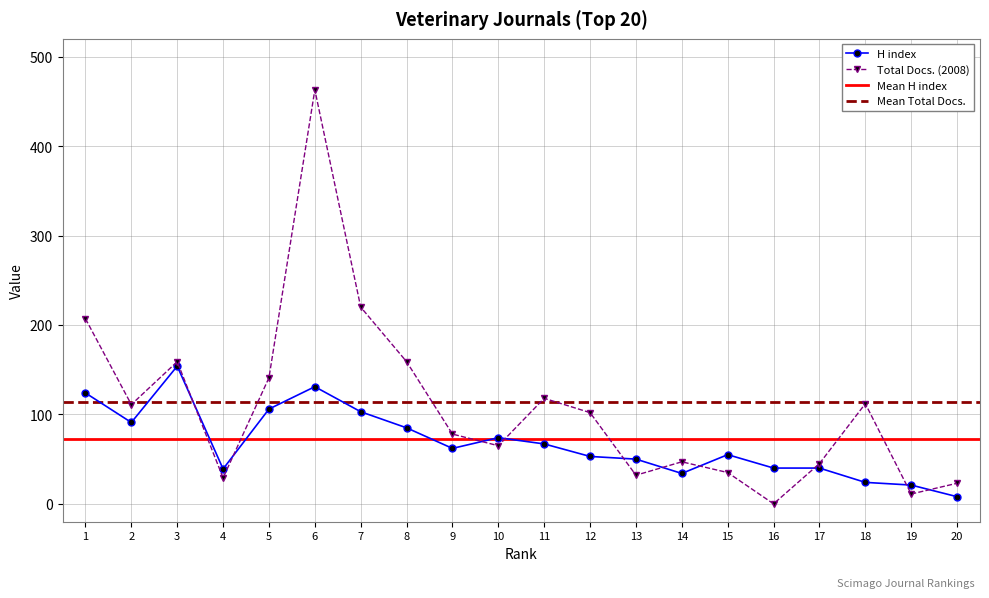

How many lines are shown in the chart?

2